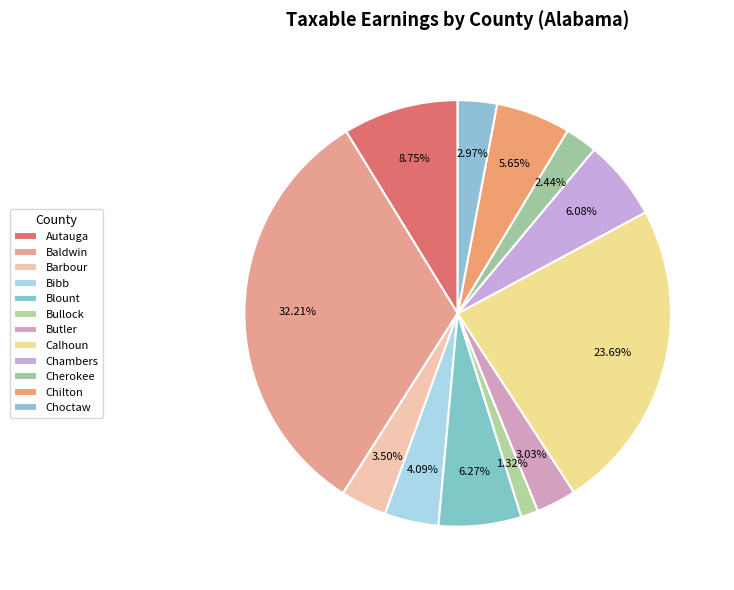

How much of the chart is everything except Barbour?

96.5%